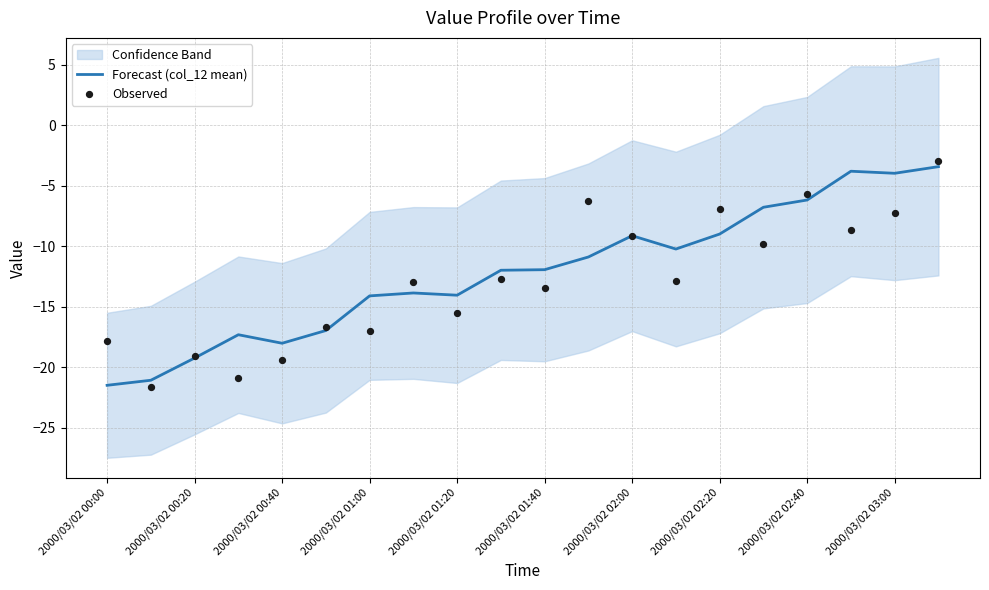

The Forecast (col_12 mean) series shows -19.9 at 2000/03/02 01:00. True or false?

False